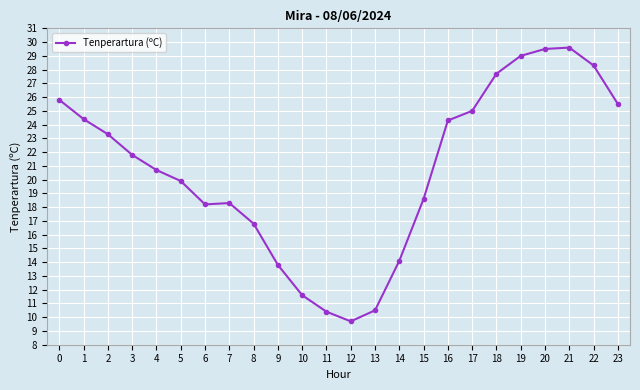

What is the value of the 3rd point from the left?

23.3